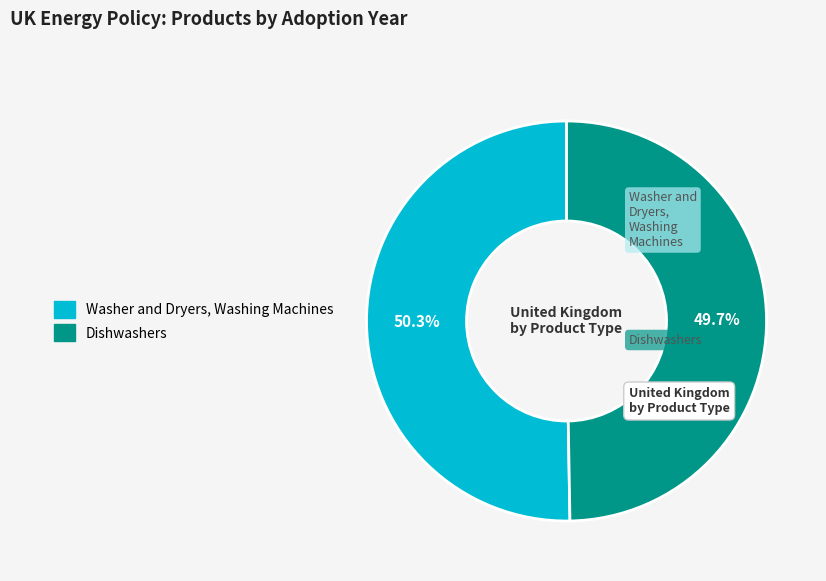

Which slice is the largest?

Washer and Dryers, Washing Machines